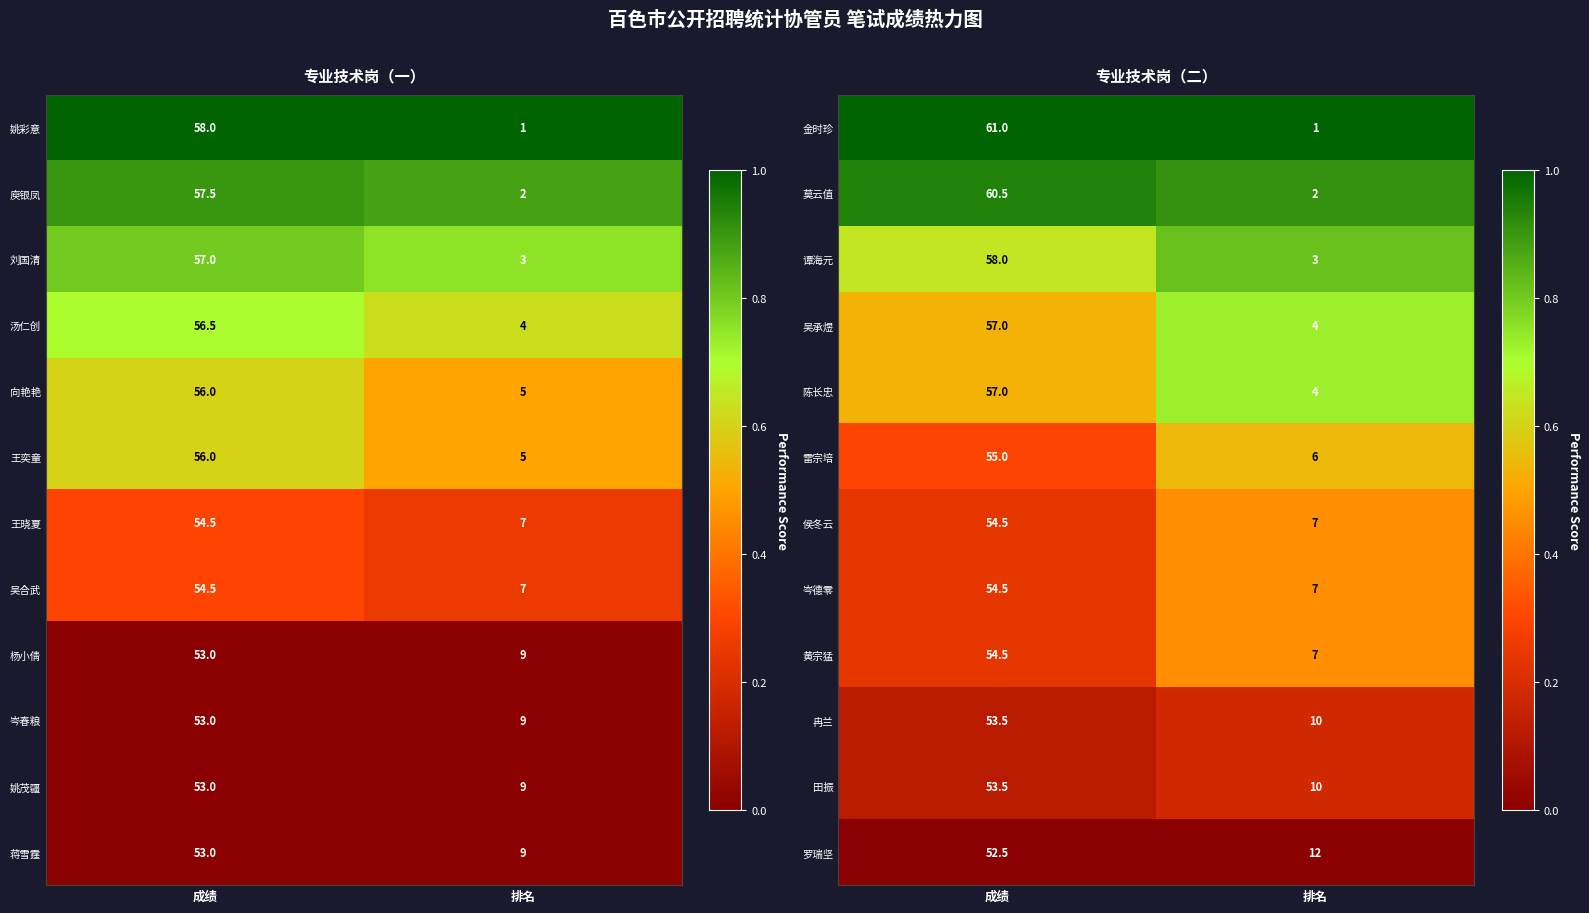

The 金时珍 series shows 61.0 at 成绩. True or false?

True